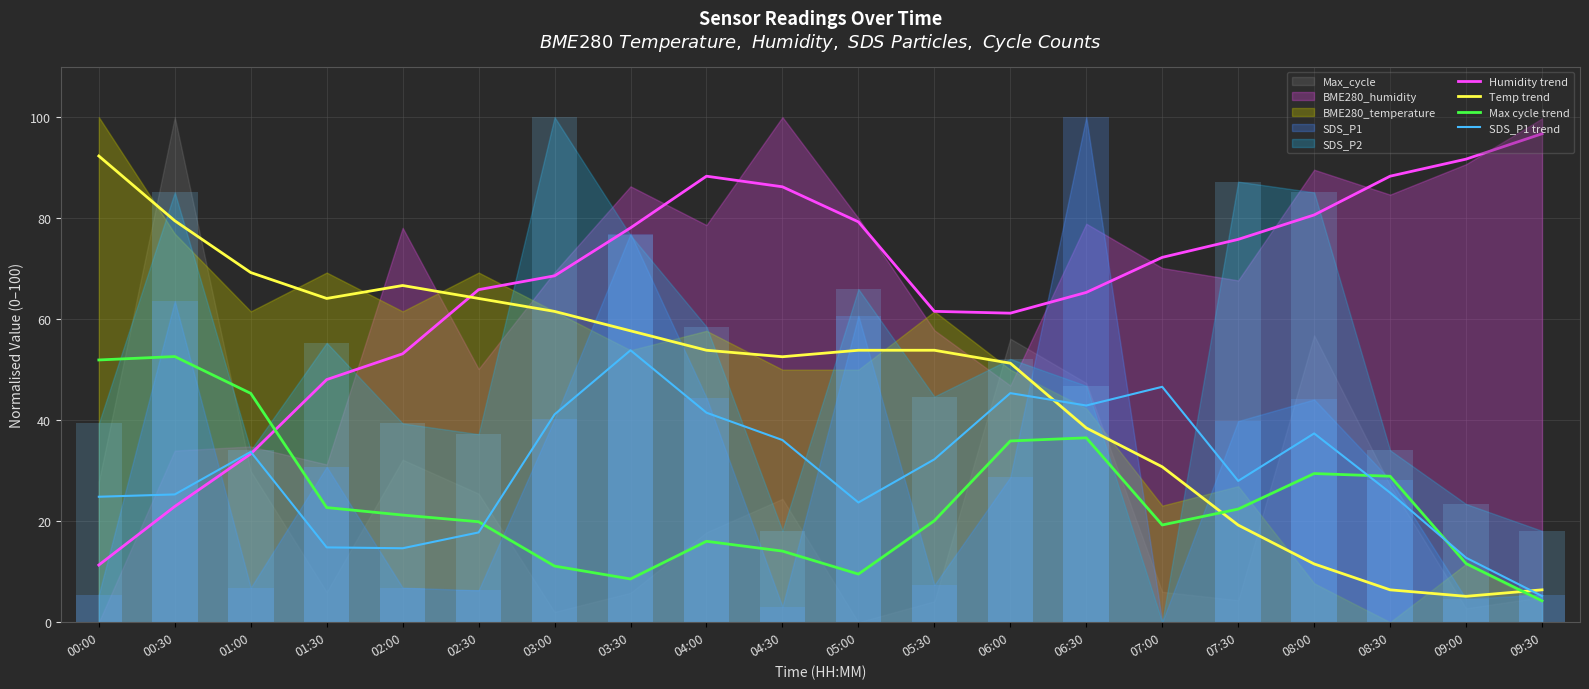

Which series has the largest range (max minus min)?

Temp trend